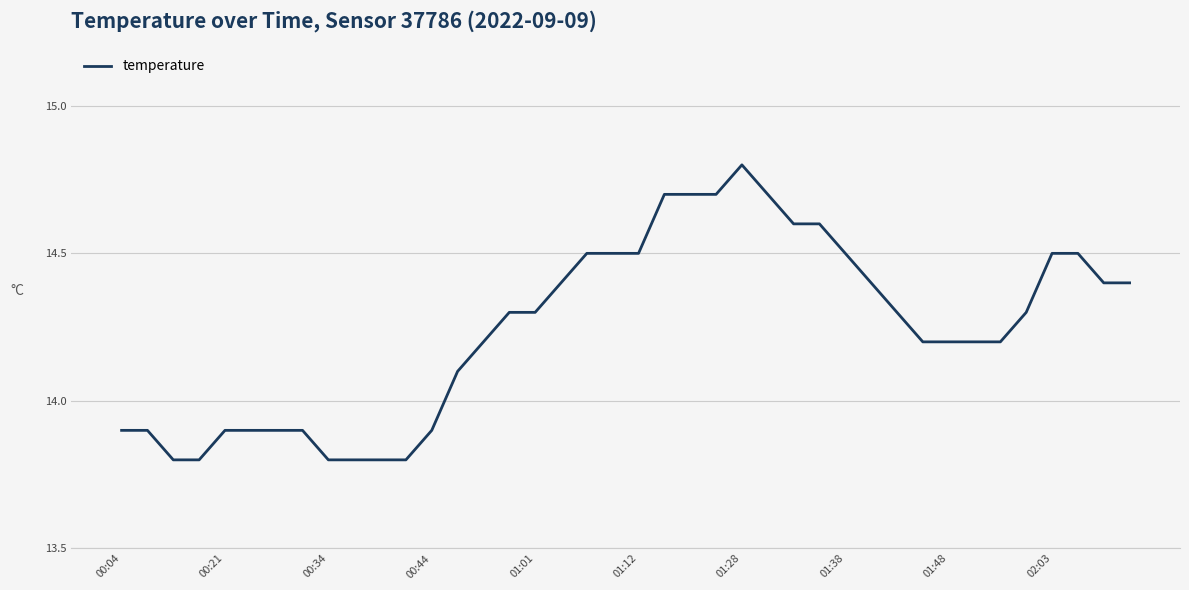

What is the difference between the maximum and minimum values?

1.0